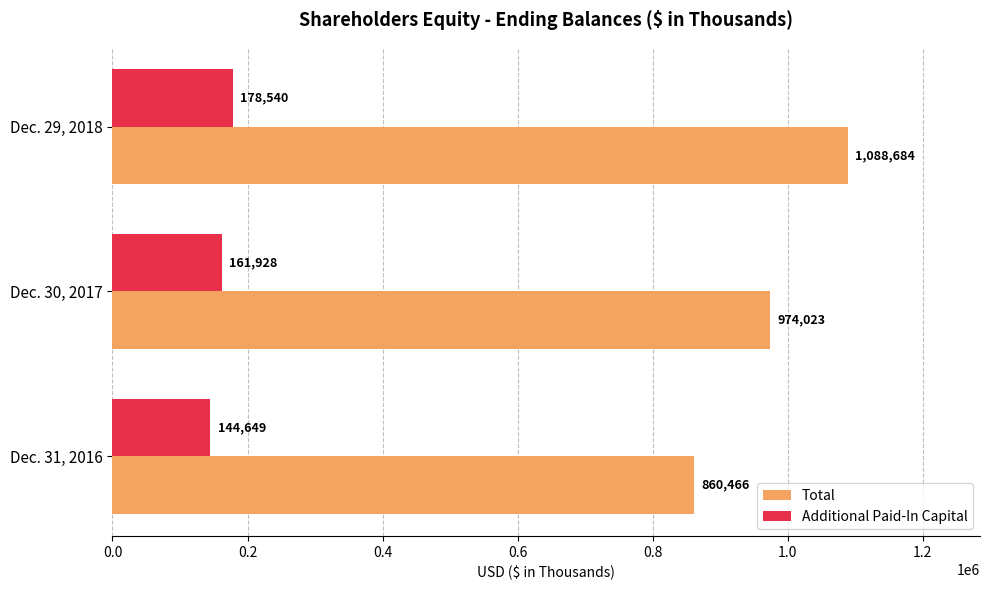

How many Additional Paid-In Capital values are between 144649 and 178540?

3